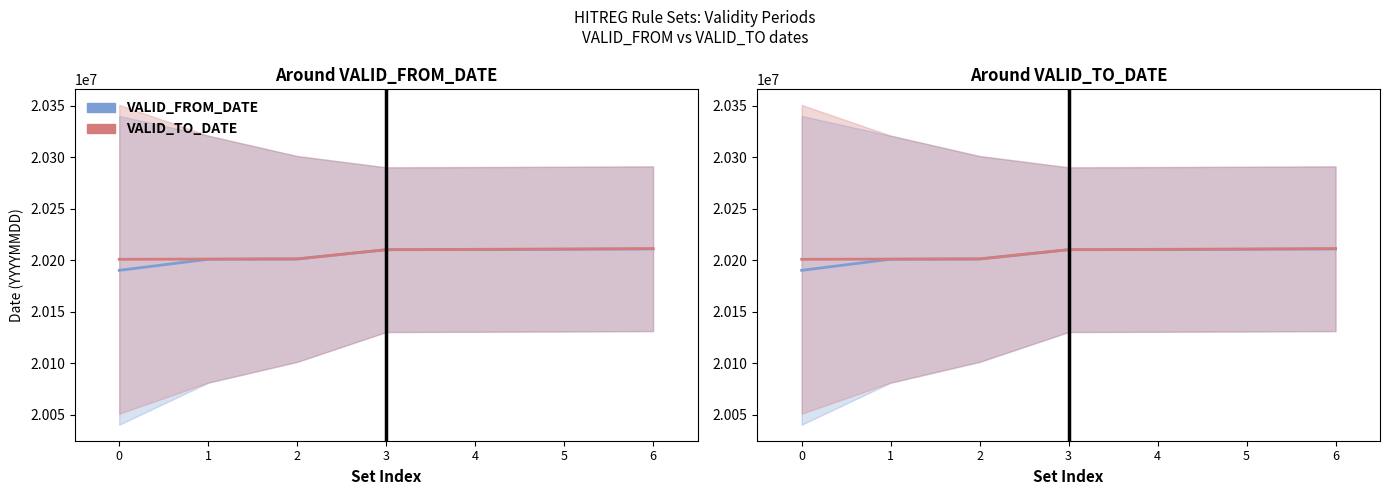

The value of VALID_FROM_DATE at 5 is 20210601. True or false?

True